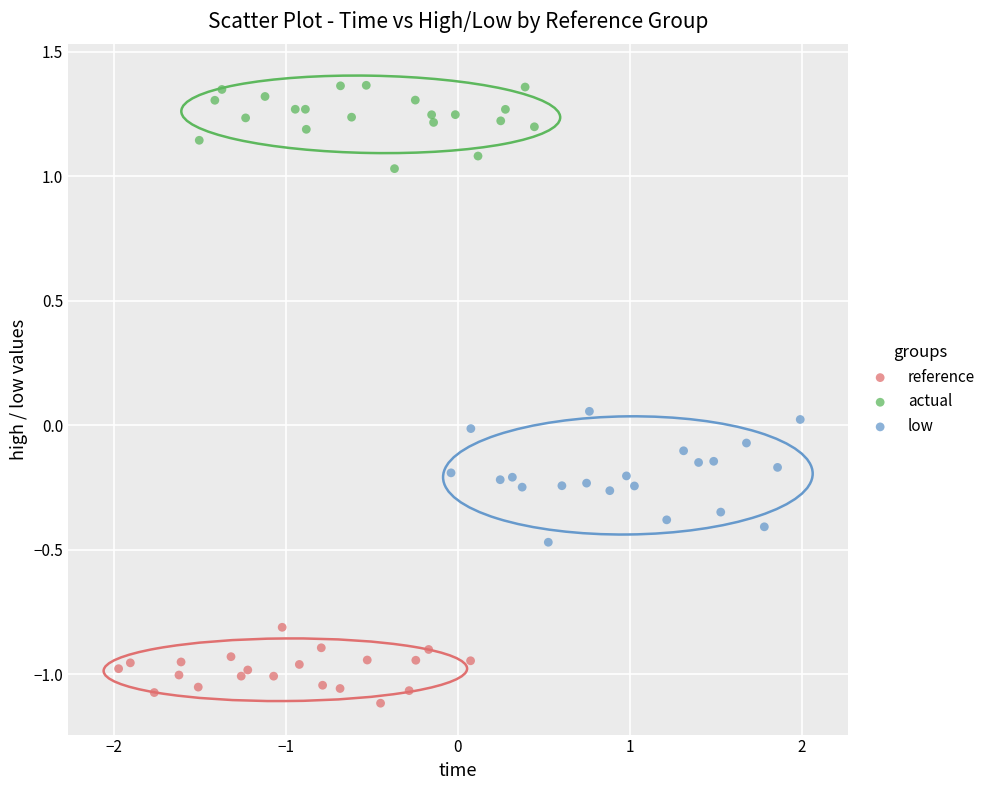

Which series has the largest Y range (max minus min)?

low